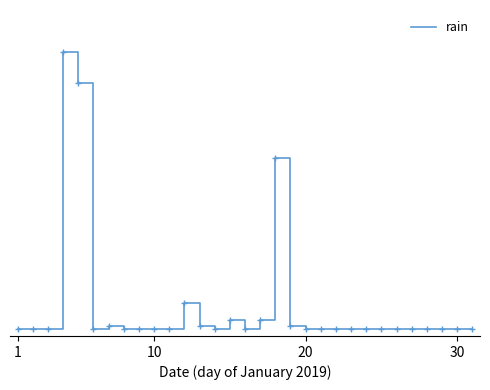

What is the difference between the maximum and minimum values?

19.2